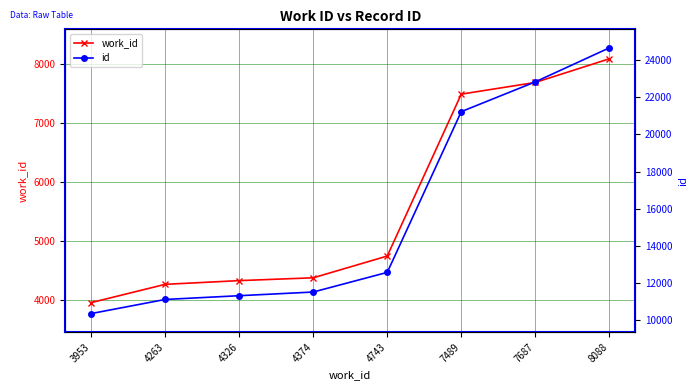

Is this an area chart (filled region under the line)?

No